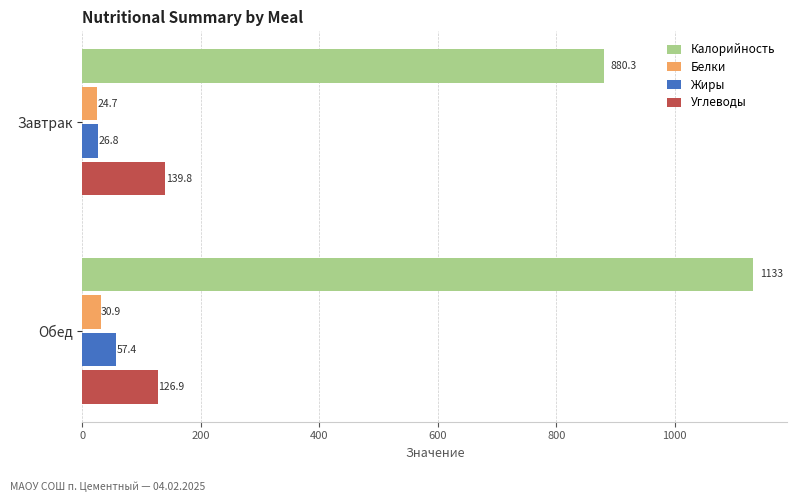

True or false: Калорийность has a value of 1133.0 at Обед.

True